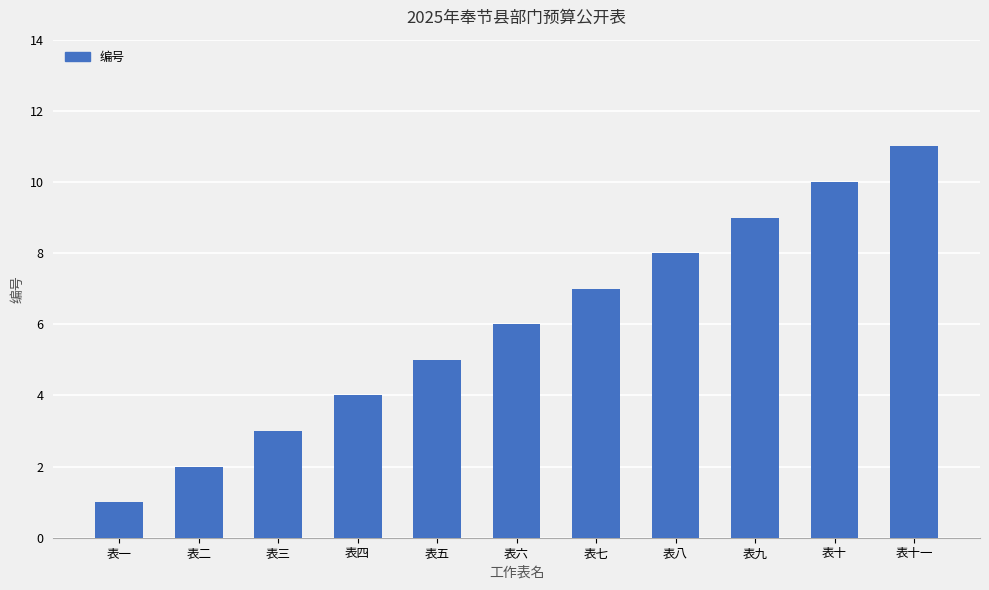

Reading right to left, transcribe all the data shown in this chart.

11	10	9	8	7	6	5	4	3	2	1